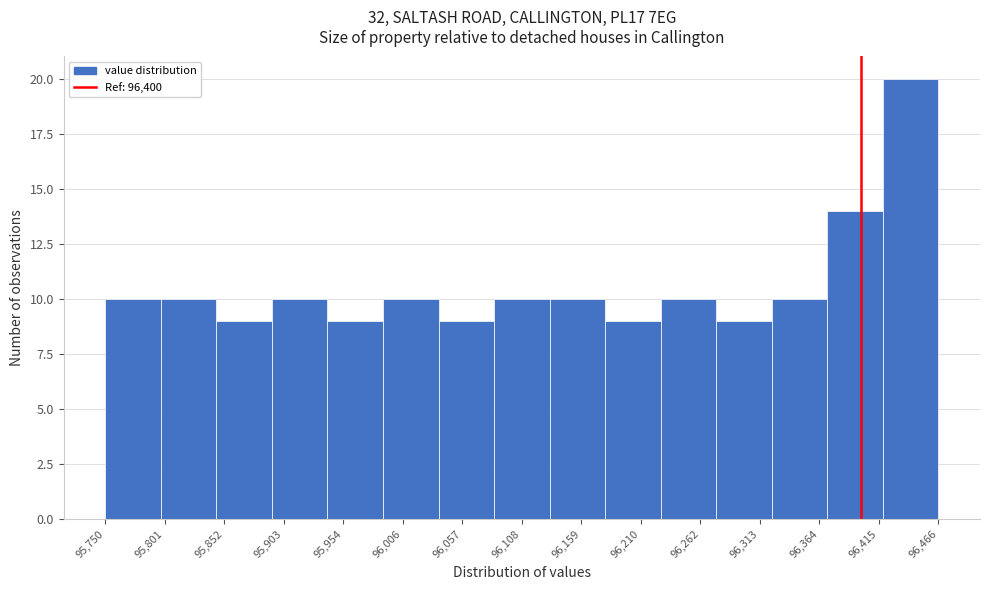

Reading left to right, list every bar in this chart as the range it spans on the x-axis followed by its height. Neither the bar edges nor the heights are printed on the chart, so give them approximately, as read against the axes.

95750 to 95800: 10
95800 to 95850: 10
95850 to 95890: 9
95890 to 95940: 10
95940 to 95990: 9
95990 to 96040: 10
96040 to 96080: 9
96080 to 96130: 10
96130 to 96180: 10
96180 to 96230: 9
96230 to 96280: 10
96280 to 96320: 9
96320 to 96370: 10
96370 to 96420: 14
96420 to 96470: 20